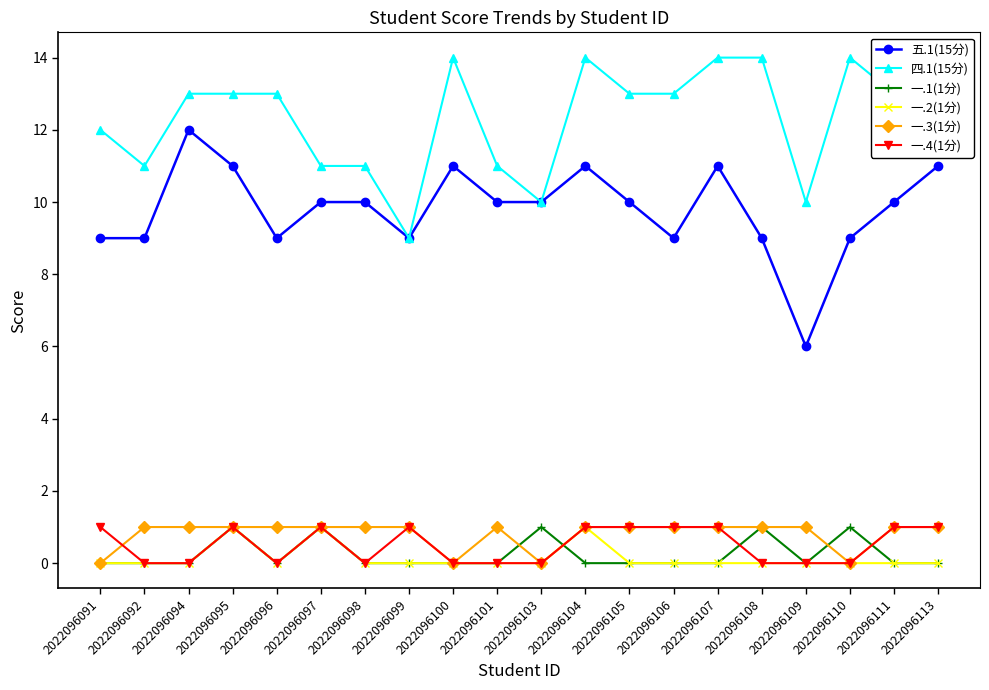

Read the 四.1(15分) value at 2022096096.

13